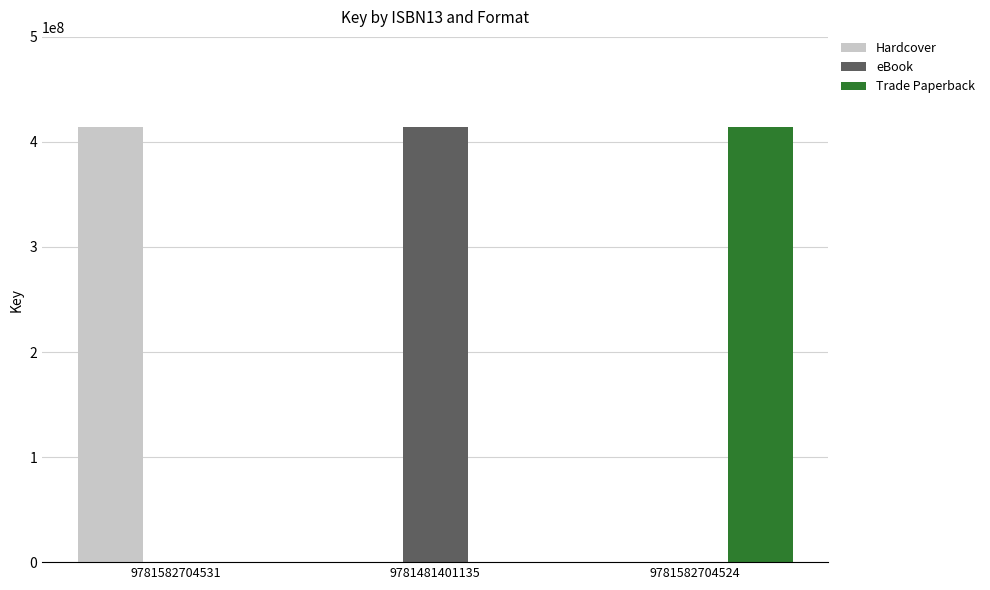

Reading left to right, extract all data points from this chart.

Hardcover: 414259510	0	0
eBook: 0	414259510	0
Trade Paperback: 0	0	414259510